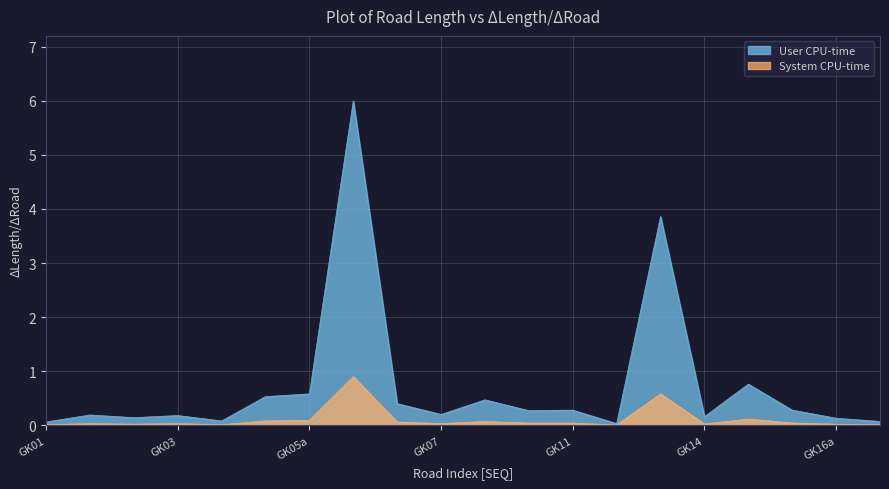

List the series in order of their overall mean, lowest first.

System CPU-time, User CPU-time